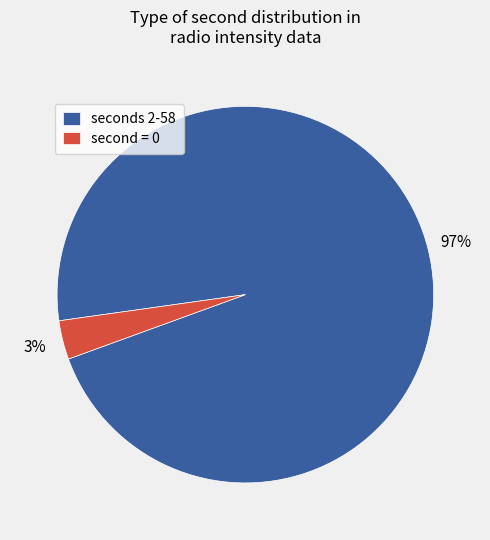

The seconds 2-58 slice represents 97% of the pie. True or false?

True